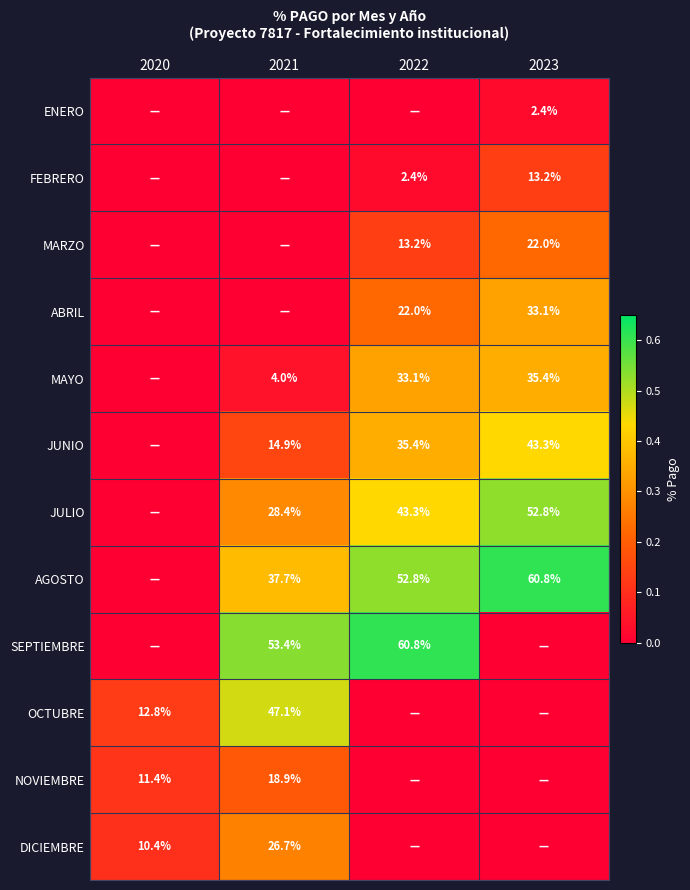

True or false: JULIO has a value of 28.4 at 2021.

True